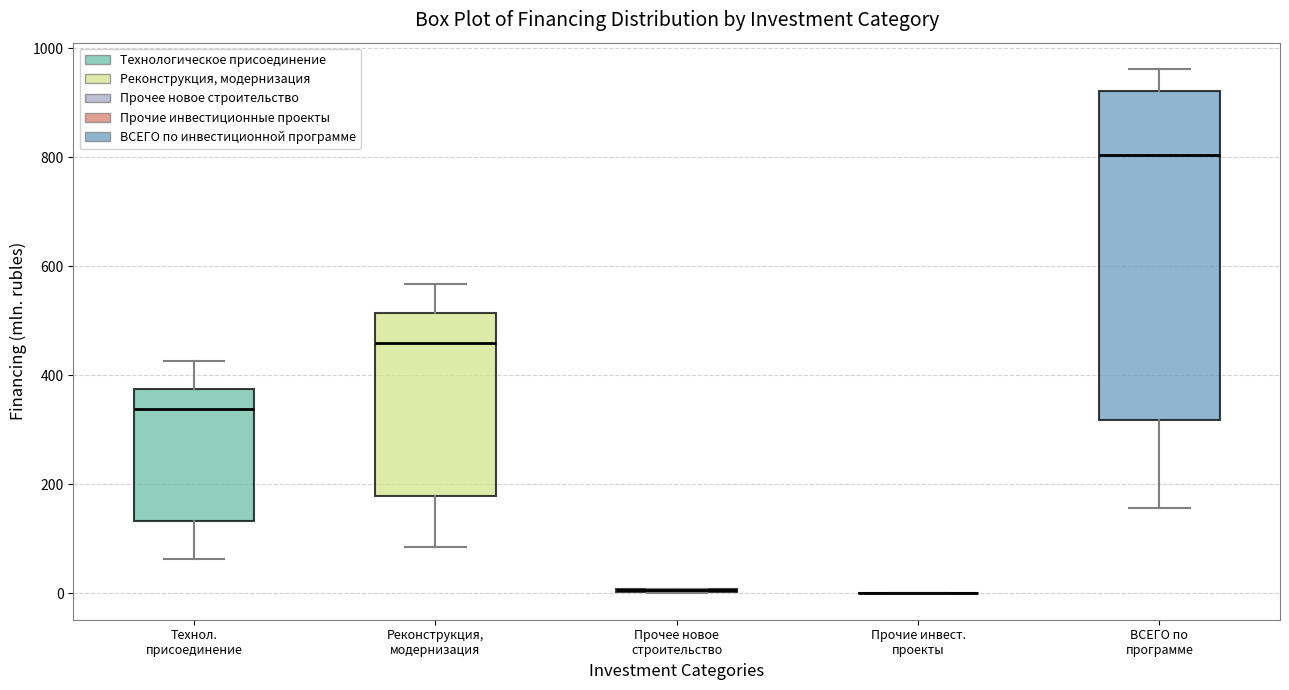

Comparing the boxes themselves (not the whiskers), which one is the tallest?

ВСЕГО по программе